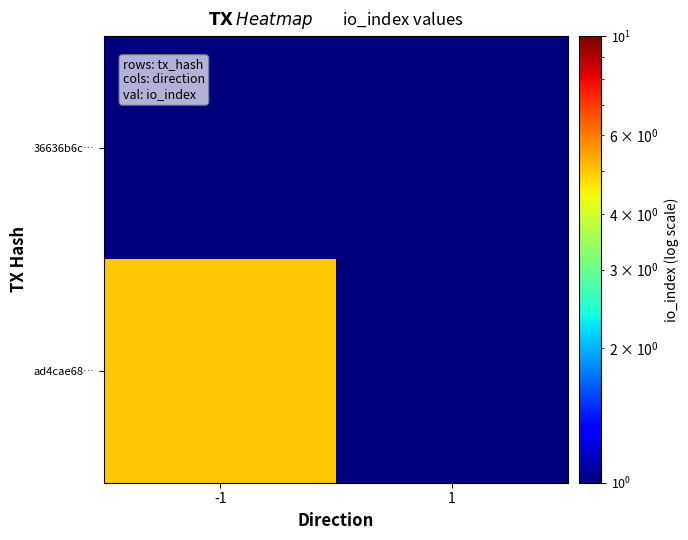

Count the number of categories in the chart.

2